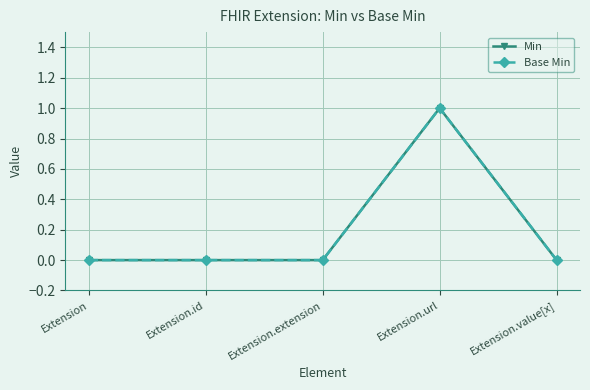

Reading left to right, extract all data points from this chart.

Min: 0	0	0	1	0
Base Min: 0	0	0	1	0